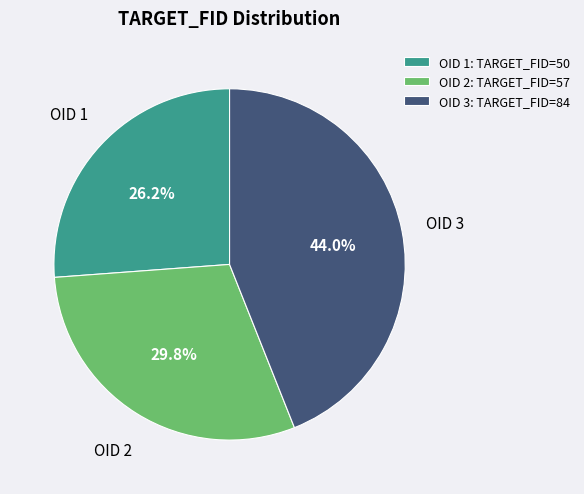

Combined, what portion of the pie is OID 1: TARGET_FID=50 and OID 3: TARGET_FID=84?

70.2%